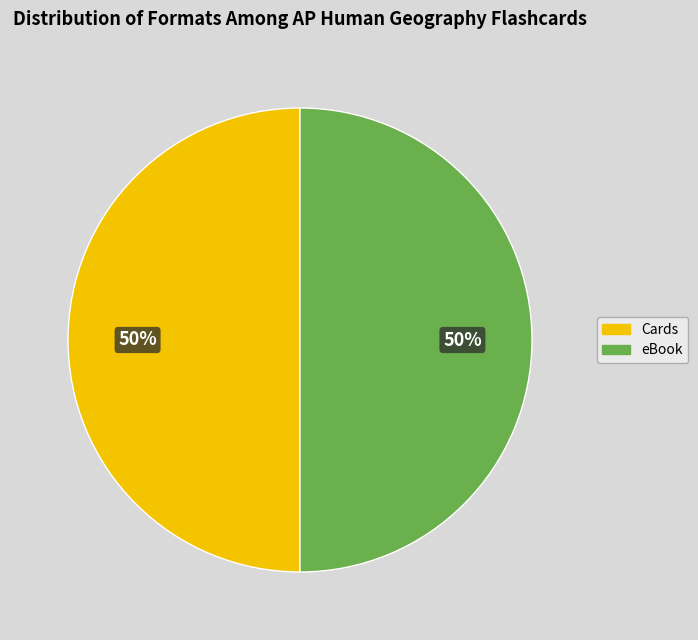

How many segments does this pie chart have?

2